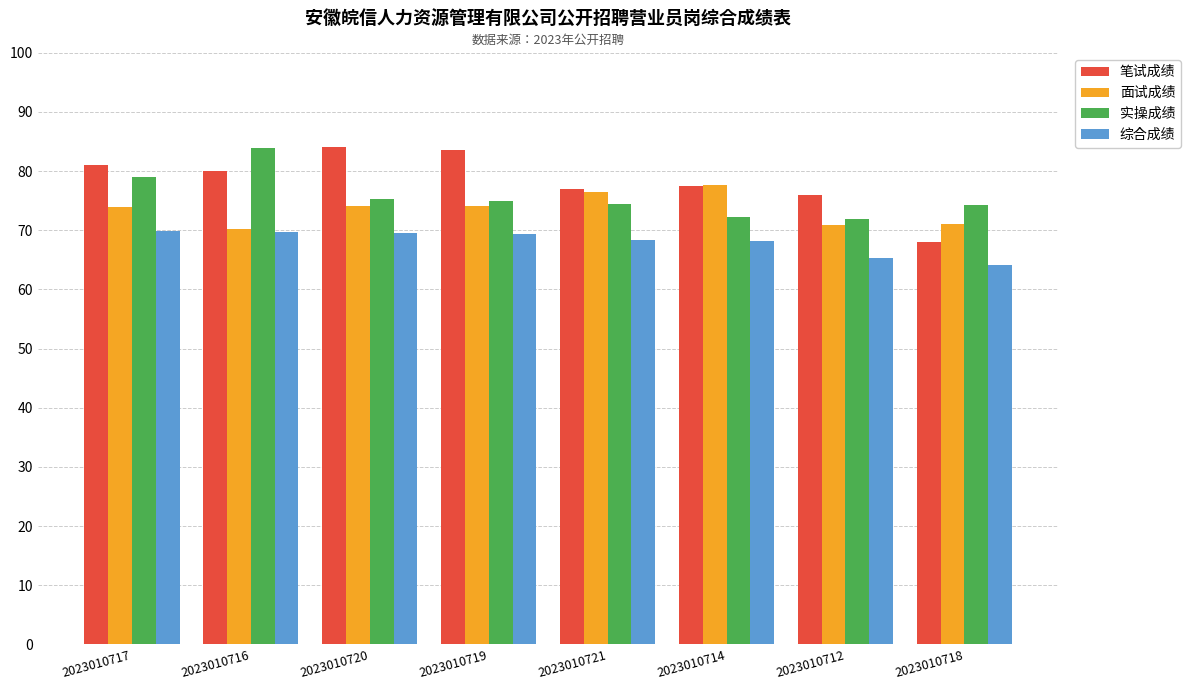

What is the total value across all series at 2023010714?

295.7